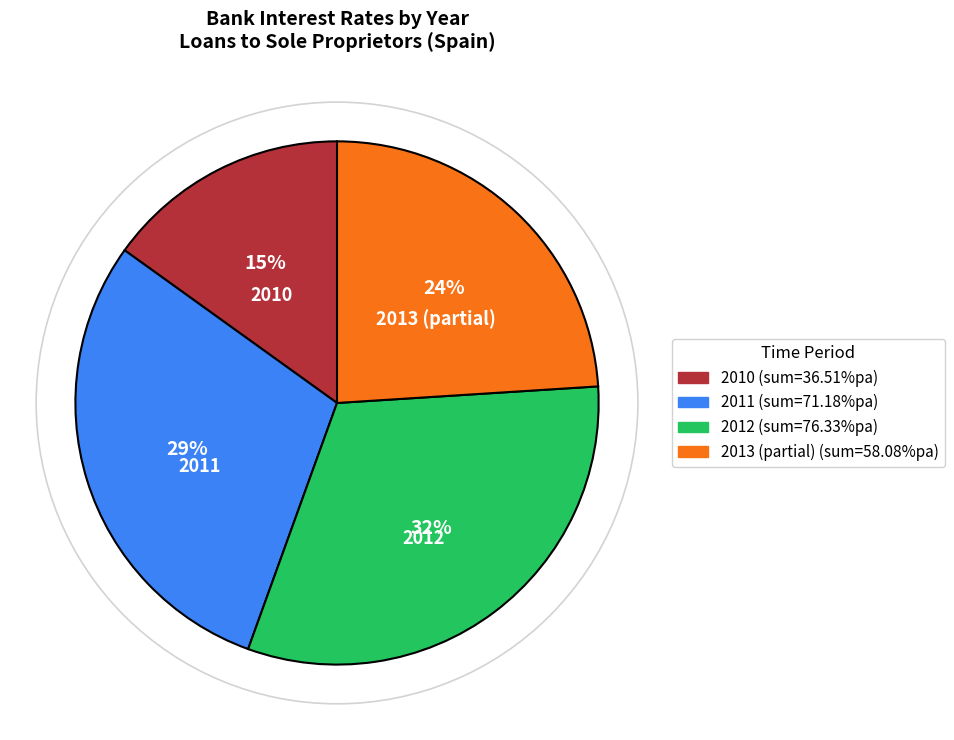

Does any single category account for the majority?

No